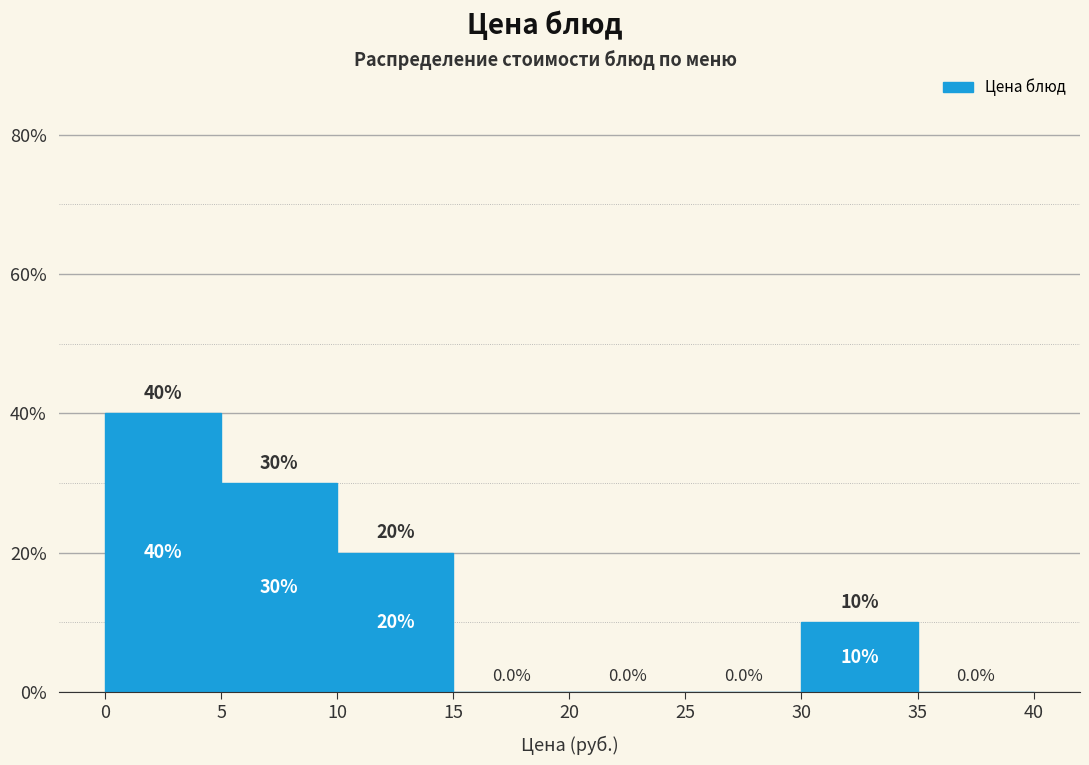

Reading left to right, transcribe this chart: for each bar, give the range it covers on the x-axis and its height.

0 to 5: 40.0
5 to 10: 30.0
10 to 15: 20.0
15 to 20: 0.0
20 to 25: 0.0
25 to 30: 0.0
30 to 35: 10.0
35 to 40: 0.0